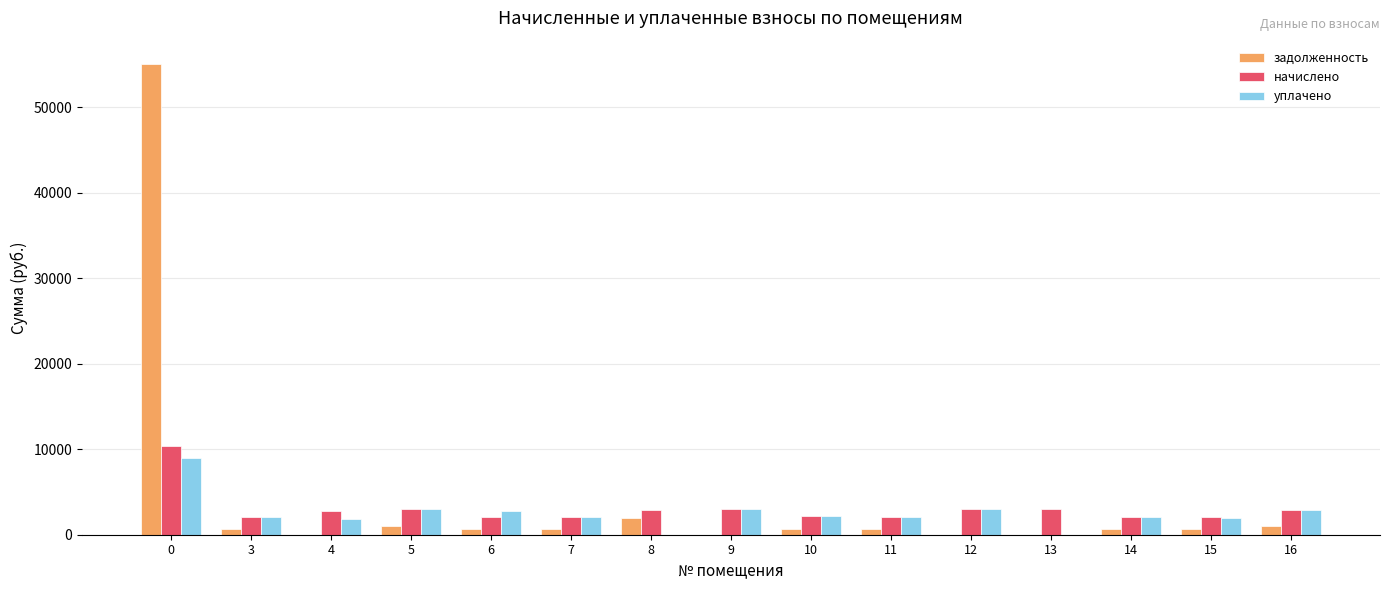

What is the maximum value shown in the chart?

55026.6